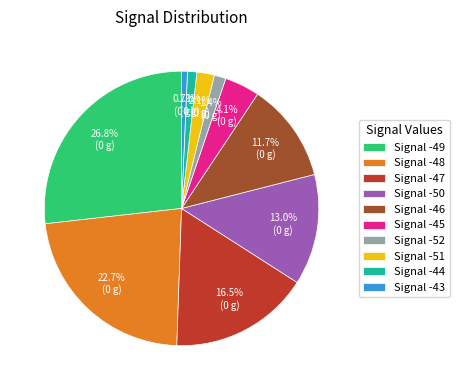

Is Signal -48 the majority of the pie?

No